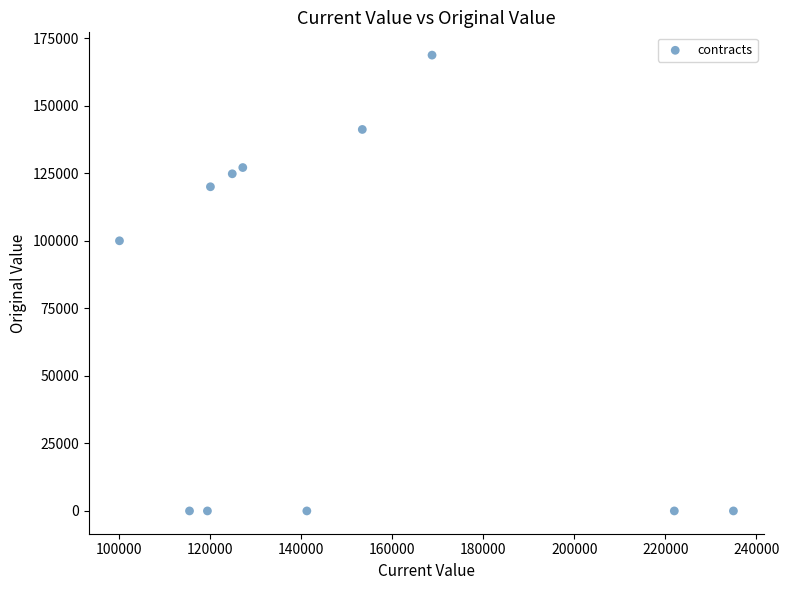

What Y value in the scatter plot is closest to 84364?

100000.0